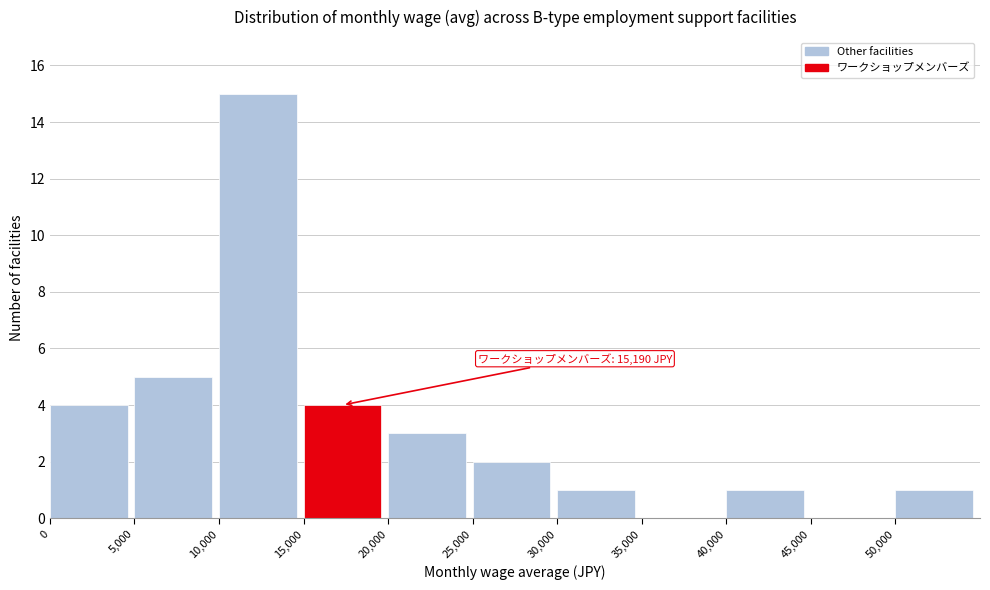

Over which range of the x-axis is the bar tallest?

10000 to 15000